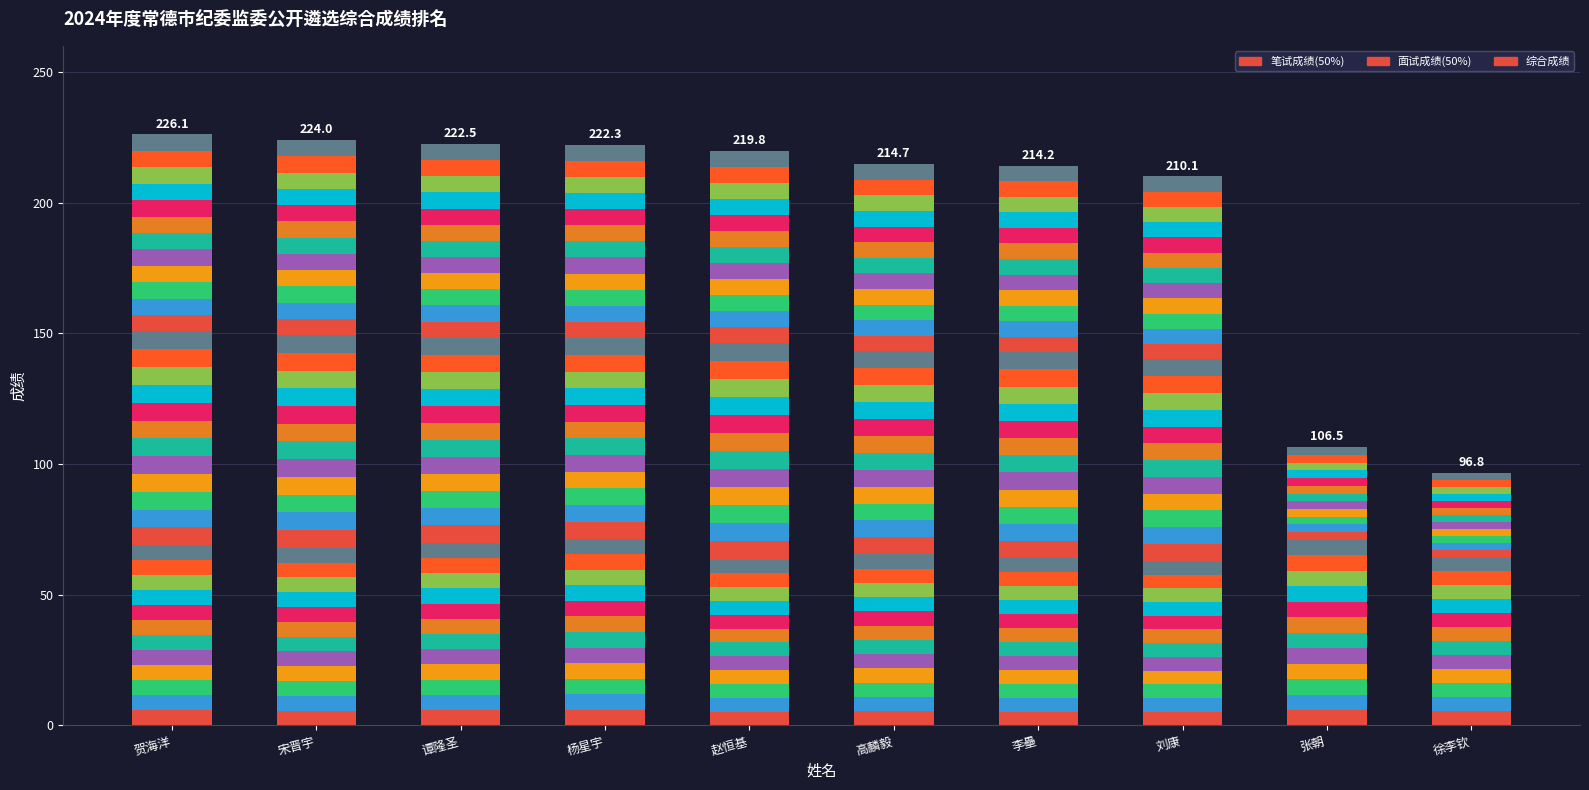

What is the difference between the highest and lowest values at 张朝?

5.9